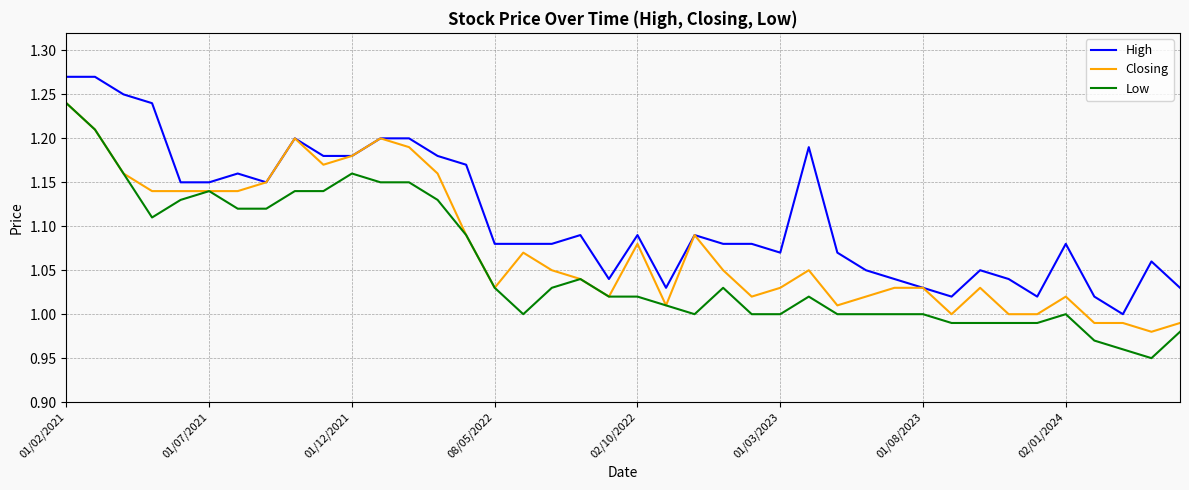

True or false: High and Low intersect in this chart.

False